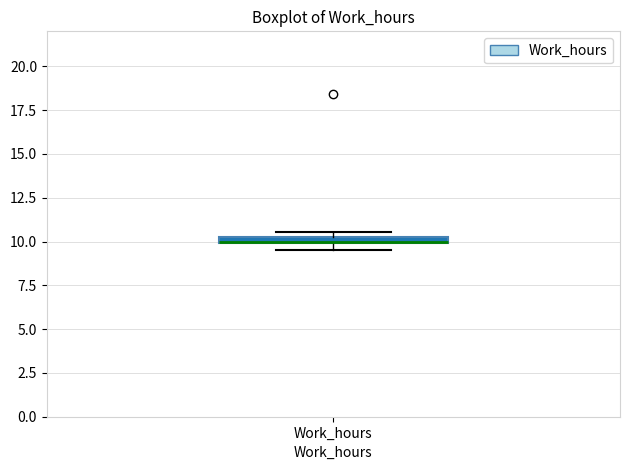

Where is the lower edge of the box for Work_hours on the y-axis? The values are not printed on the chart, so give them approximately, as read against the axis.

10.0